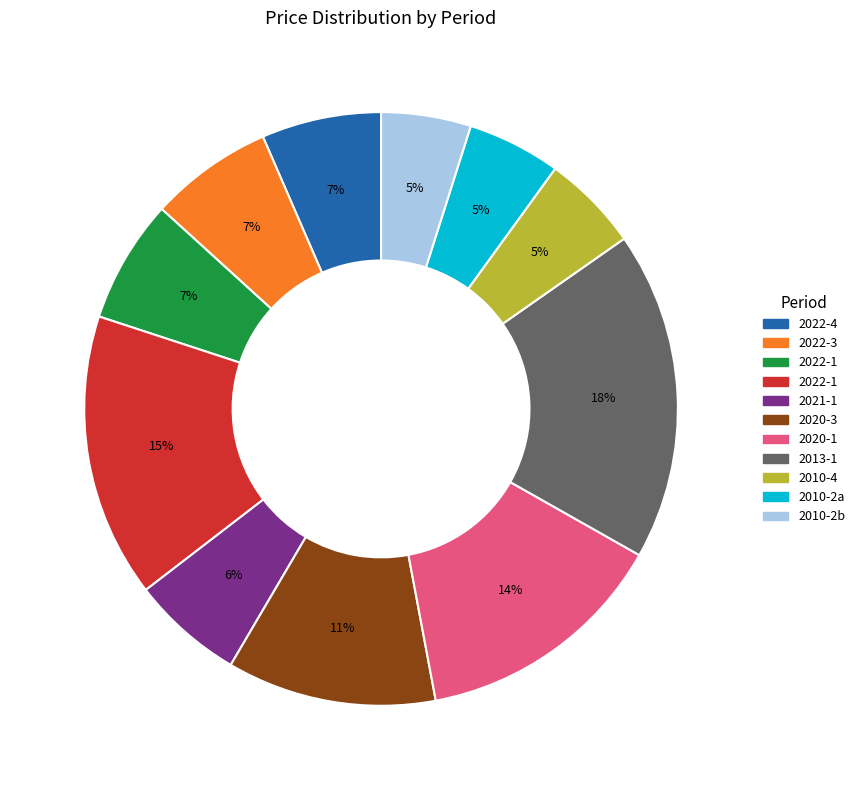

To the nearest percent, what is the average slice percentage?

9%